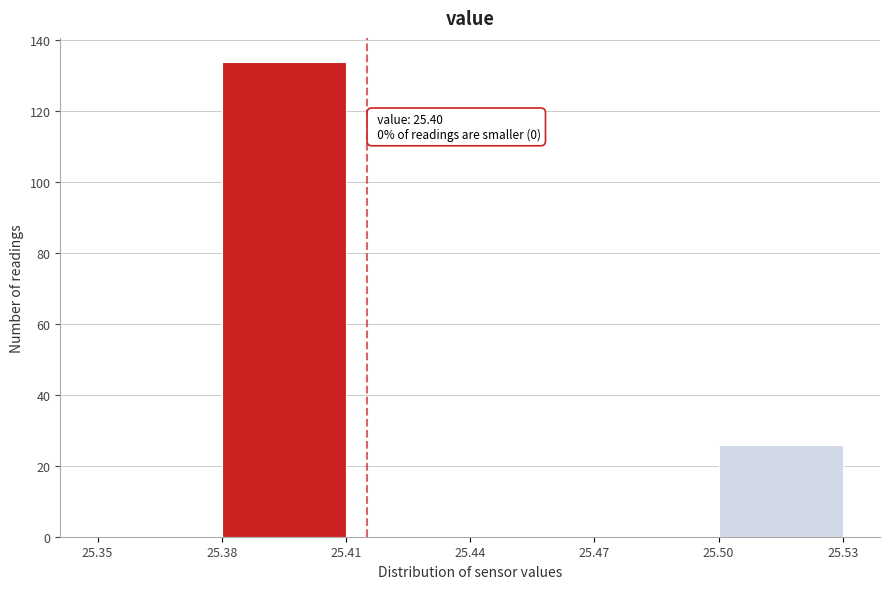

Which range on the x-axis has the tallest bar?

25.38 to 25.41